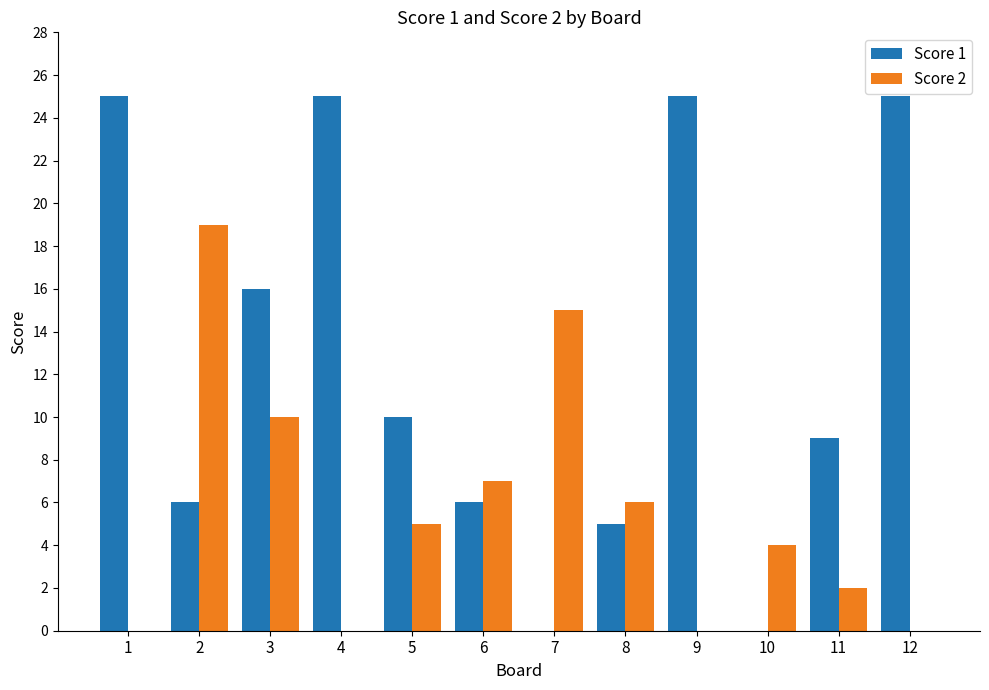

What is the approximate value of Score 1 at 3, to the nearest 10?

20